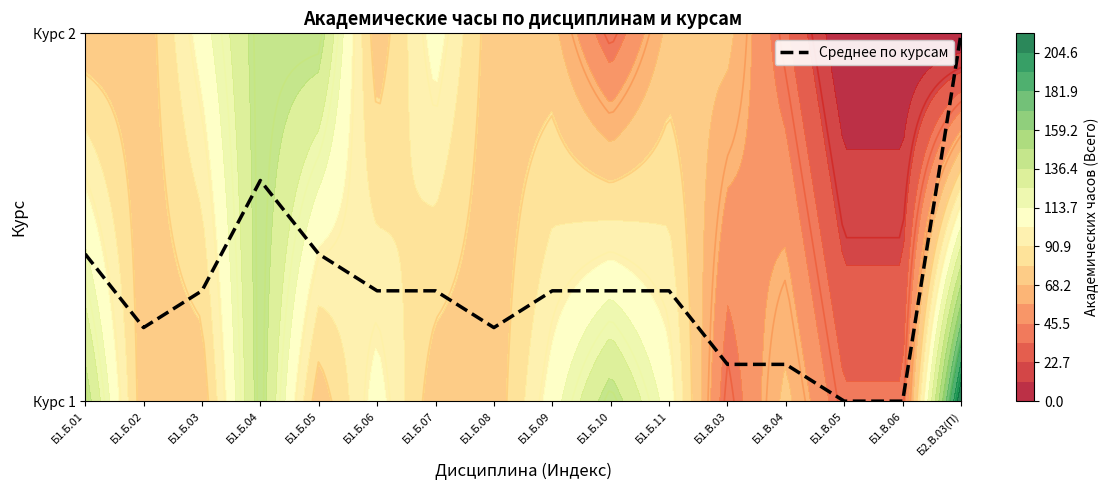

Reading left to right, what are all the values shown in this chart?

Б1.Б.01=0.4	Б1.Б.02=0.2	Б1.Б.03=0.3	Б1.Б.04=0.6	Б1.Б.05=0.4	Б1.Б.06=0.3	Б1.Б.07=0.3	Б1.Б.08=0.2	Б1.Б.09=0.3	Б1.Б.10=0.3	Б1.Б.11=0.3	Б1.В.03=0.1	Б1.В.04=0.1	Б1.В.05=0.0	Б1.В.06=0.0	Б2.В.03(П)=1.0